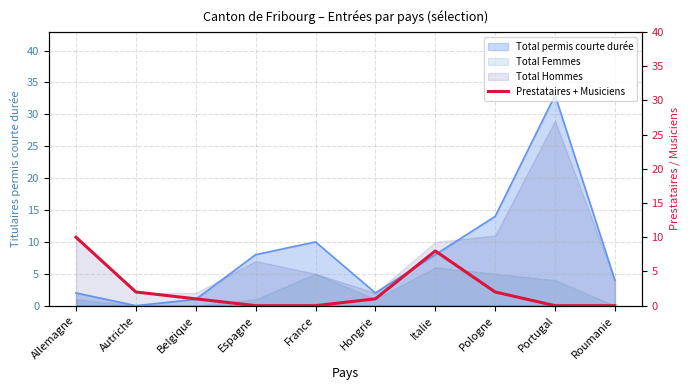

Read the Total Hommes value at France.

5